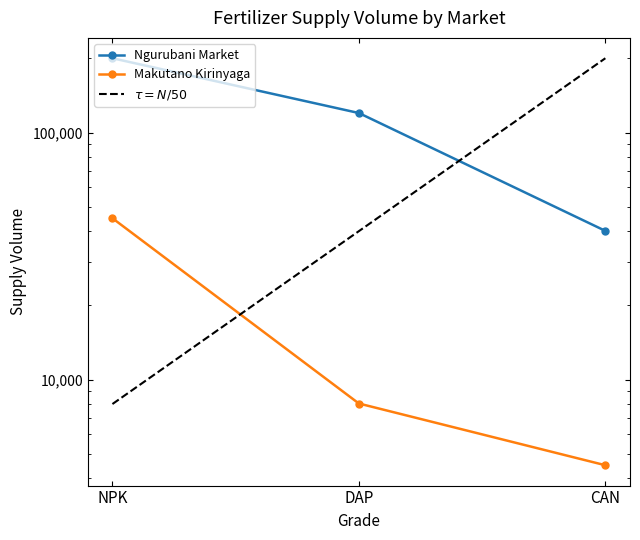

What is the value of the Ngurubani Market point at the 3rd from the left?

40000